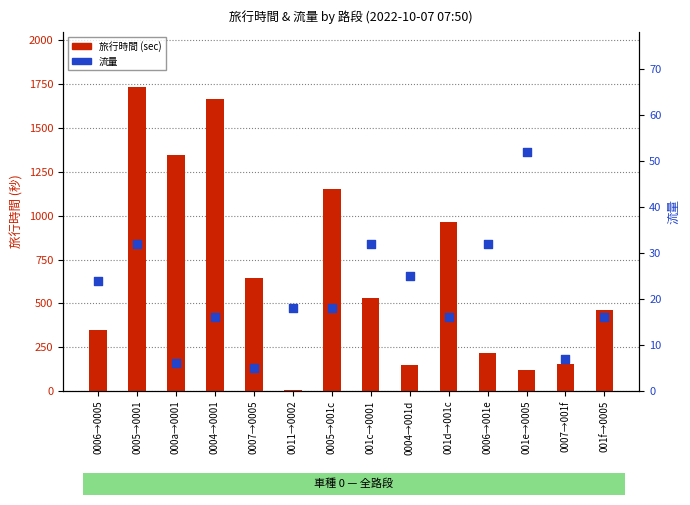

Which series contains the lowest Y value?

流量